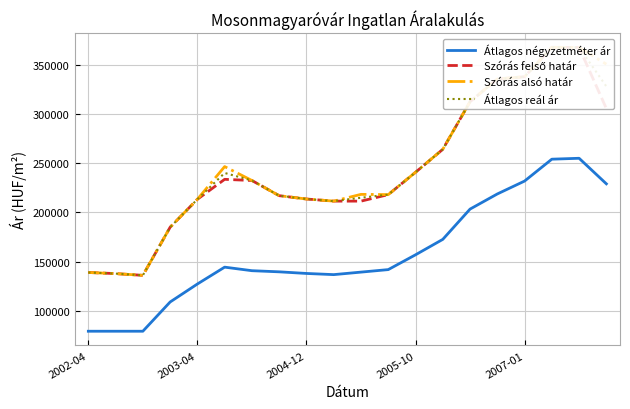

Reading left to right, extract all data points from this chart.

Átlagos négyzetméter ár: 79136	79136	79136	108852	127137	144271	140660	139509	137860	136667	139220	141773	156810	172492	203265	218651	231767	254000	254920	228956
Szórás felső határ: 138849	137702	135938	184831	213261	233527	232333	216911	213521	211378	211364	217980	240681	264018	312417	335482	337803	367664	367553	305417
Szórás alsó határ: 138849	137702	135938	184831	213261	246473	232333	216911	213521	211378	218238	217980	240681	264018	312417	335482	337803	367664	367553	350543
Átlagos reál ár: 138849	137702	135938	184831	213261	240000	232333	216911	213521	211378	214801	217980	240681	264018	312417	335482	337803	367664	367553	327980